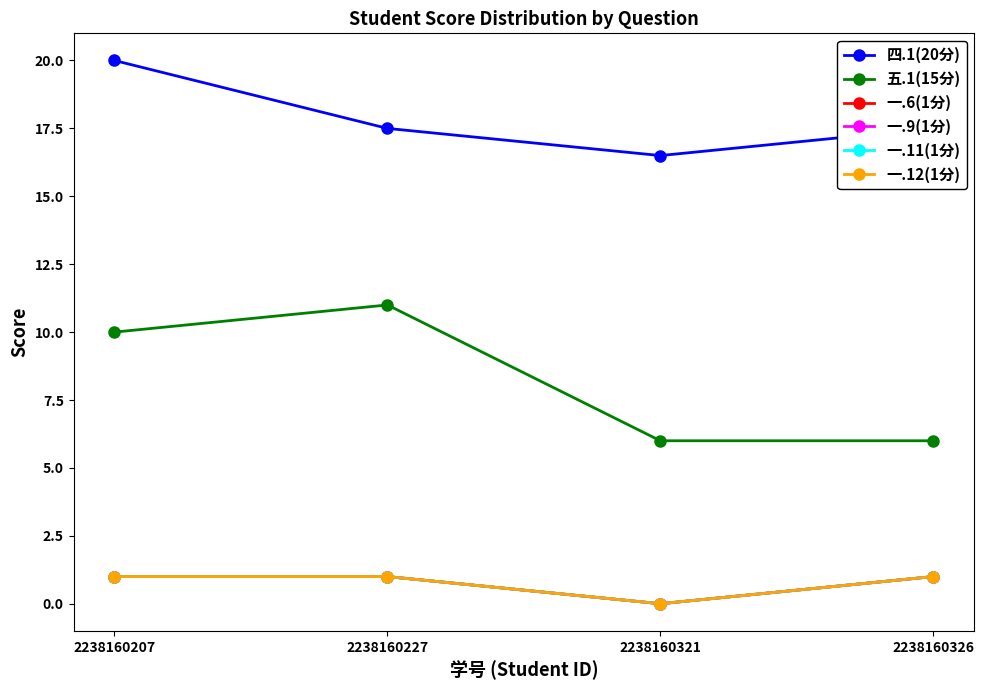

True or false: 一.6(1分) has more than 0 points higher than both neighbors.

False